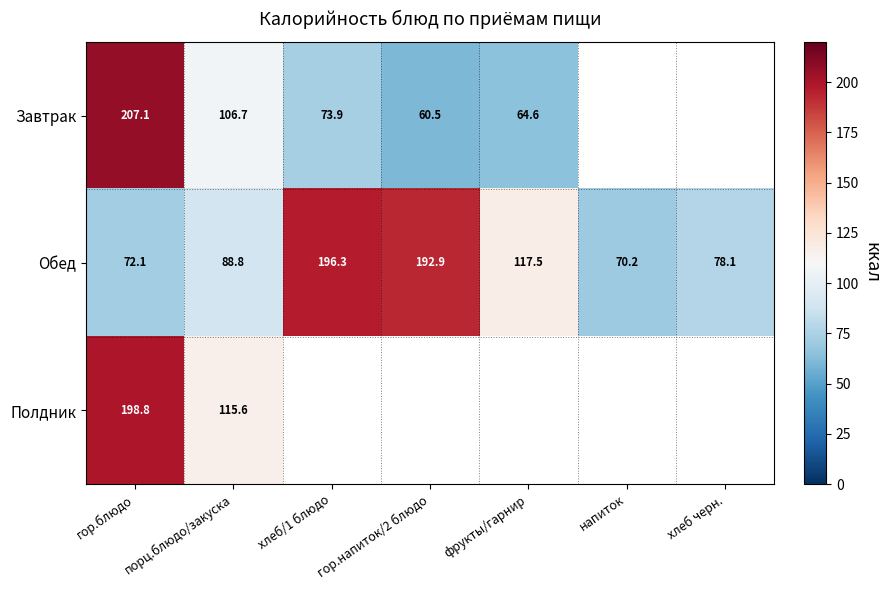

Which category has the lowest value in the Обед series?

напиток